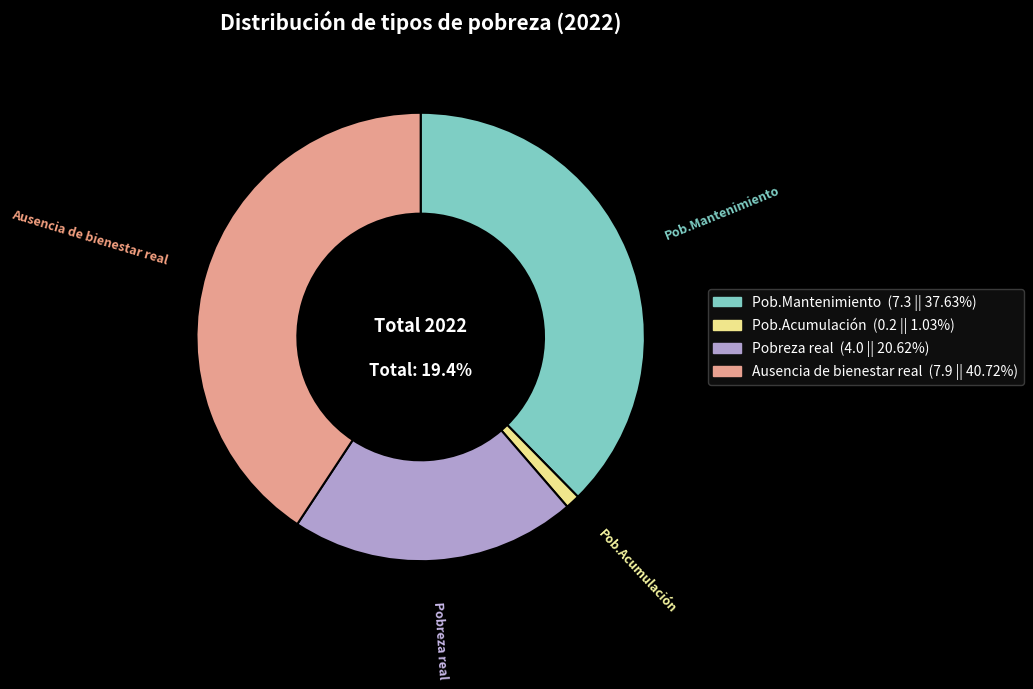

How many segments does this pie chart have?

4